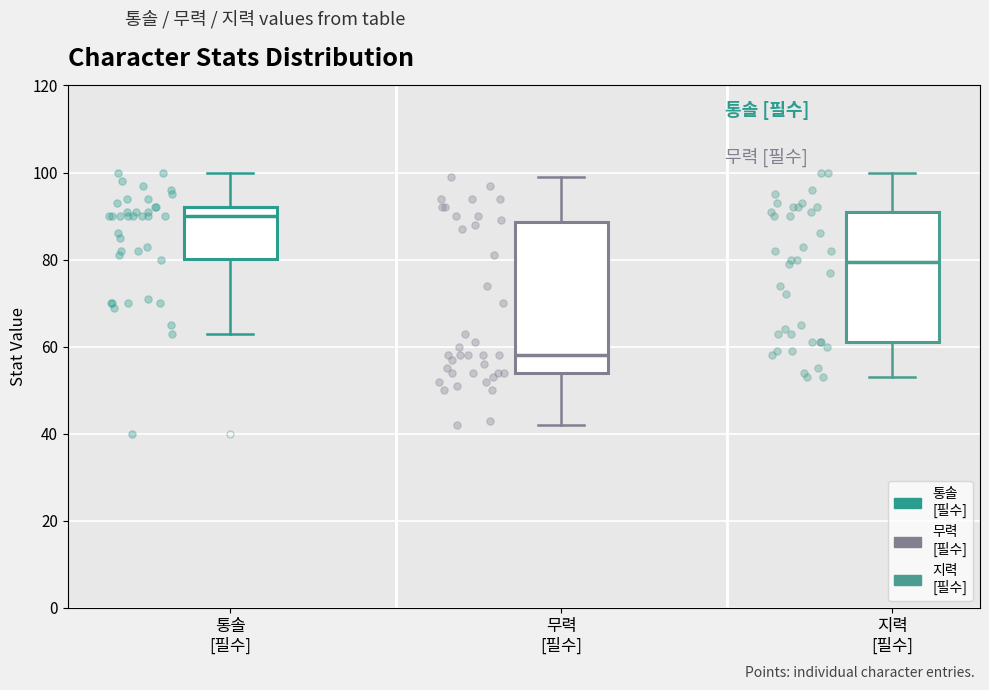

Where does the median line of the box for 통솔 [필수] sit on the y-axis? The values are not printed on the chart, so give them approximately, as read against the axis.

90